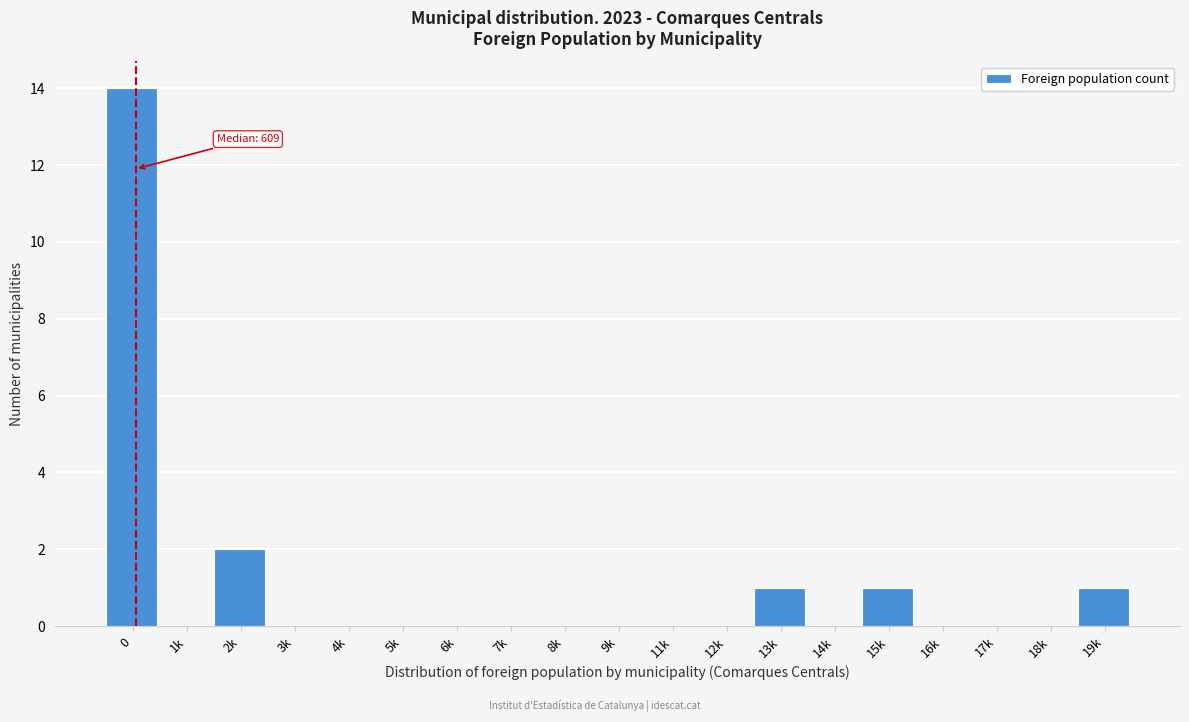

Reading left to right, transcribe all the data shown in this chart.

0=14	1k=0	2k=2	3k=0	4k=0	5k=0	6k=0	7k=0	8k=0	9k=0	11k=0	12k=0	13k=1	14k=0	15k=1	16k=0	17k=0	18k=0	19k=1